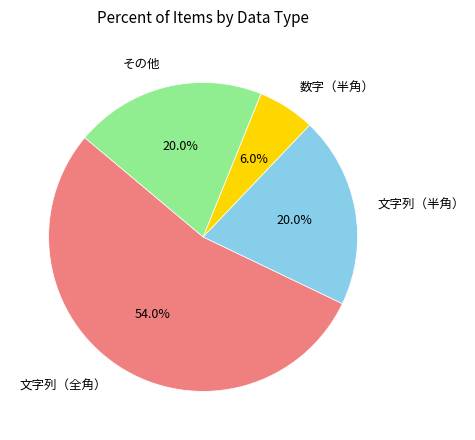

How many slices are in this pie chart?

4